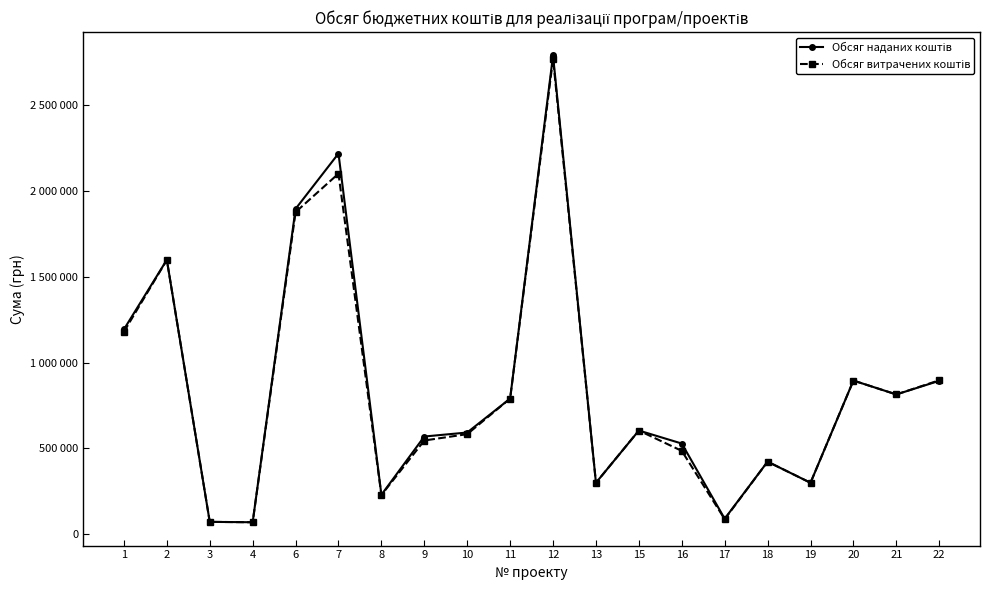

The Обсяг витрачених коштів series shows 486113.3 at 16. True or false?

True